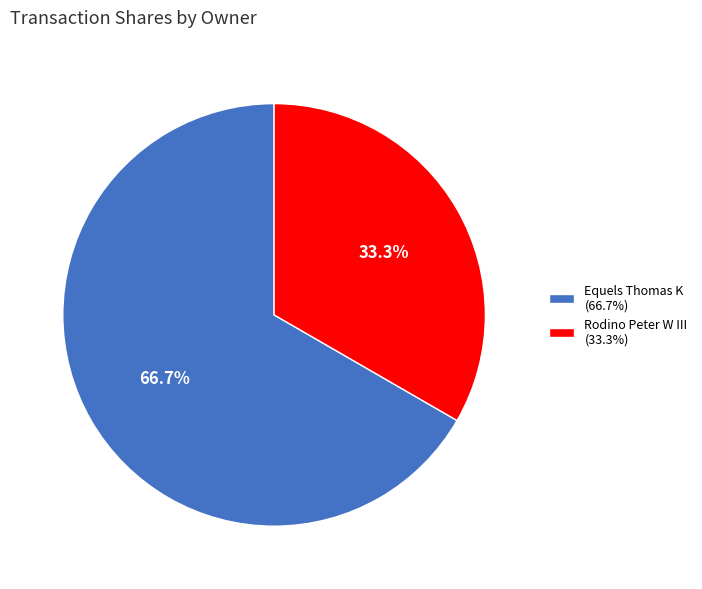

Is there any slice that represents more than half of the pie?

Yes